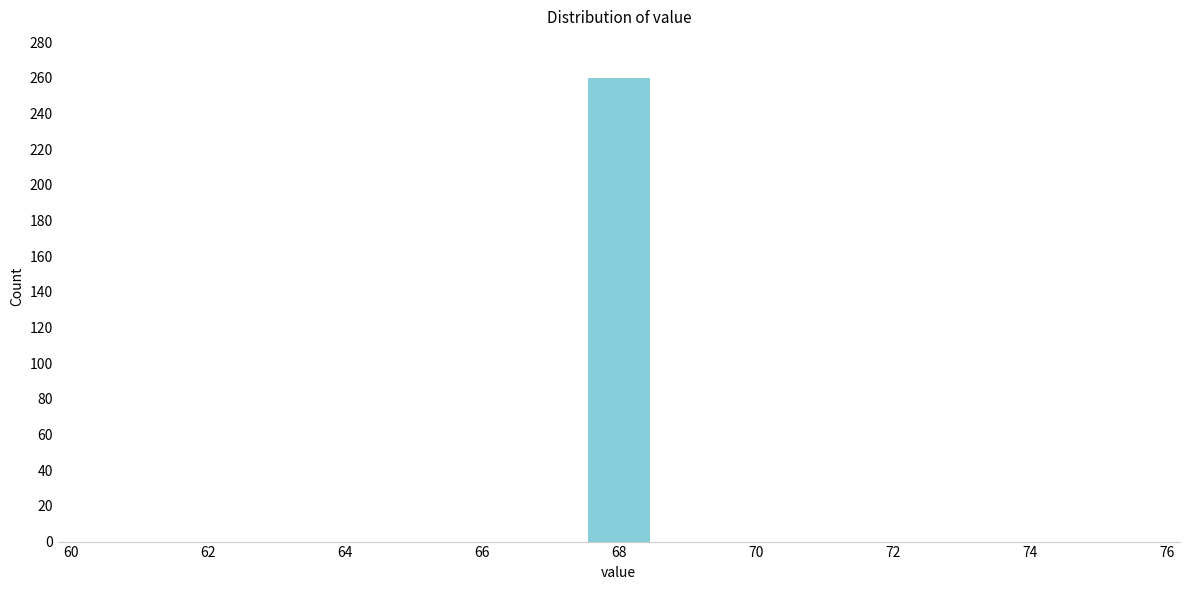

Reading left to right, transcribe this chart: for each bar, give the range it covers on the x-axis and its height. Neither the bar edges nor the heights are printed on the chart, so give them approximately, as read against the axes.

60.5 to 61.5: 0
61.5 to 62.5: 0
62.5 to 63.5: 0
63.5 to 64.5: 0
64.5 to 65.5: 0
65.5 to 66.5: 0
66.5 to 67.5: 0
67.5 to 68.5: 260
68.5 to 69.5: 0
69.5 to 70.5: 0
70.5 to 71.5: 0
71.5 to 72.5: 0
72.5 to 73.5: 0
73.5 to 74.5: 0
74.5 to 75.5: 0